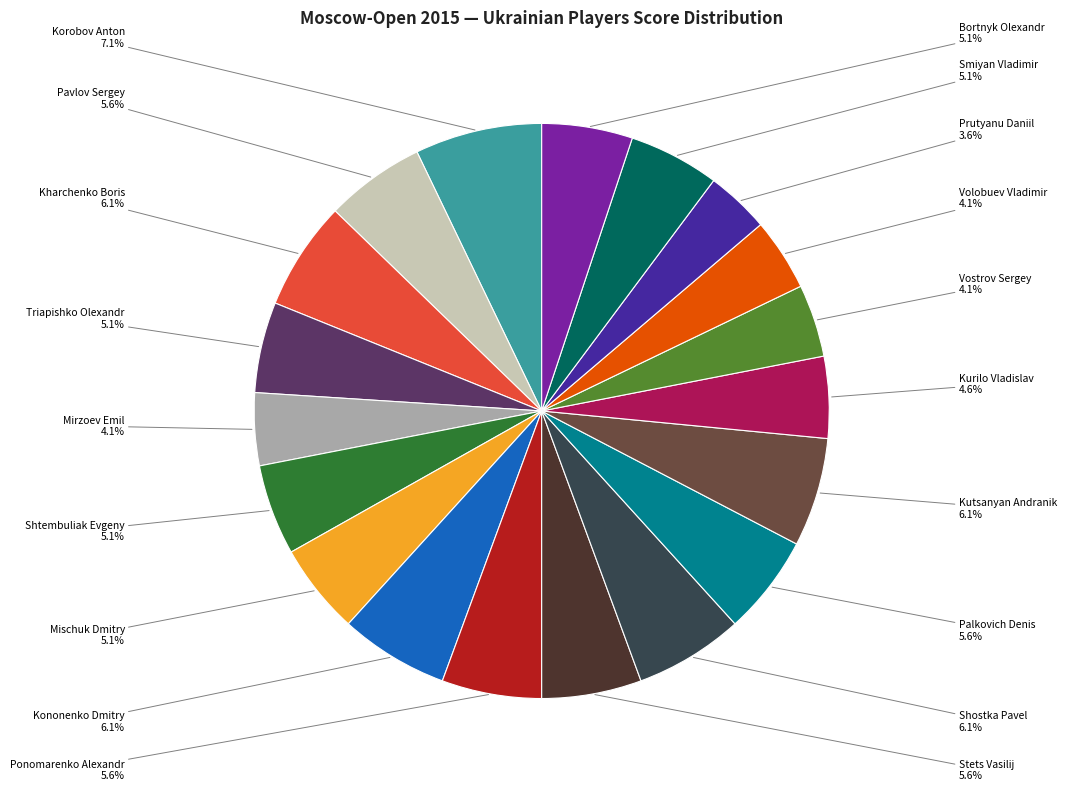

Does any single category account for the majority?

No